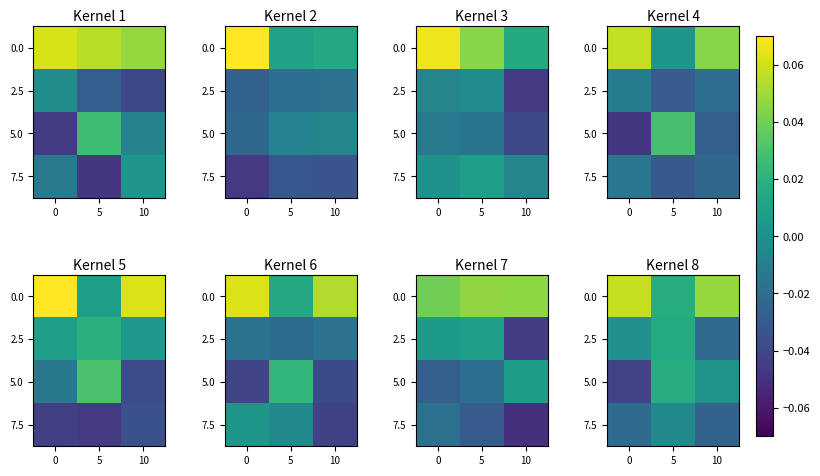

Rank the series at 0 from highest to lowest value.

0.0, 2.5, 7.5, 5.0